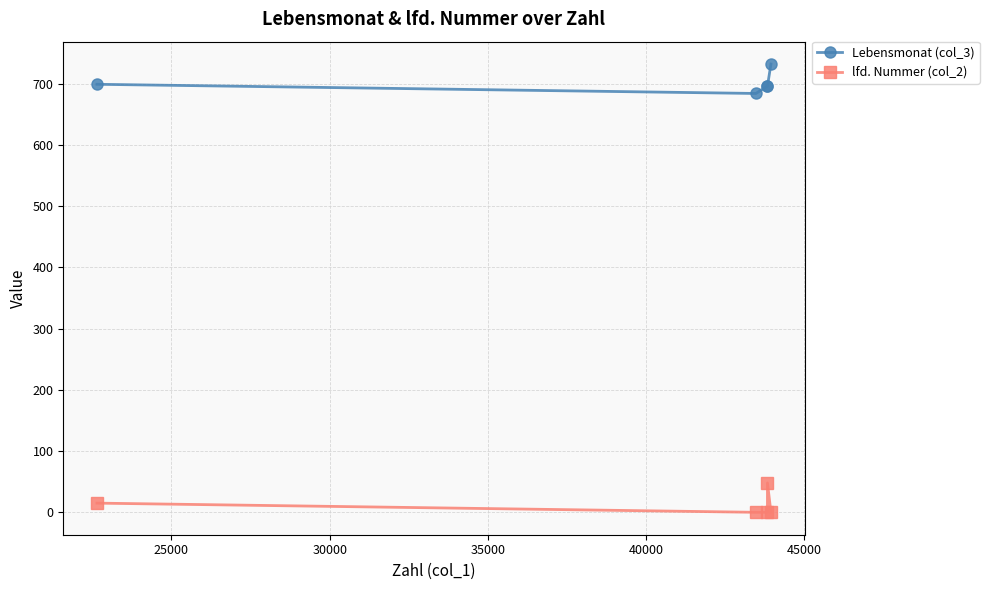

Which series has the largest total across all categories?

Lebensmonat (col_3)